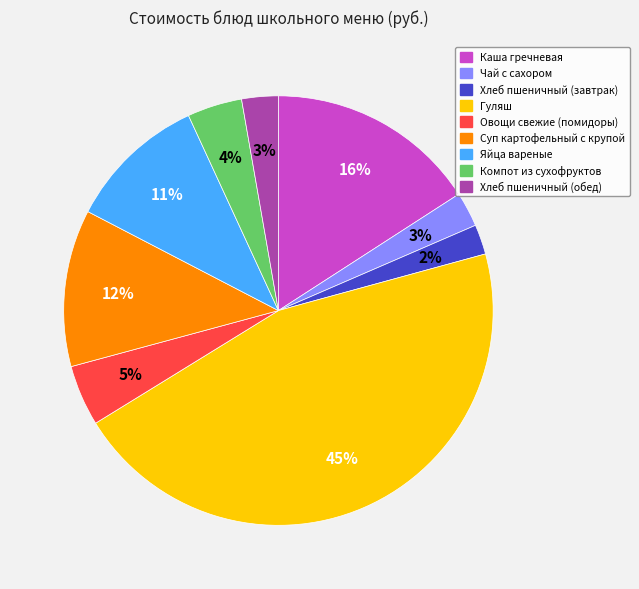

What is the ratio of the value at Овощи свежие (помидоры) to the value at Каша гречневая?

0.3